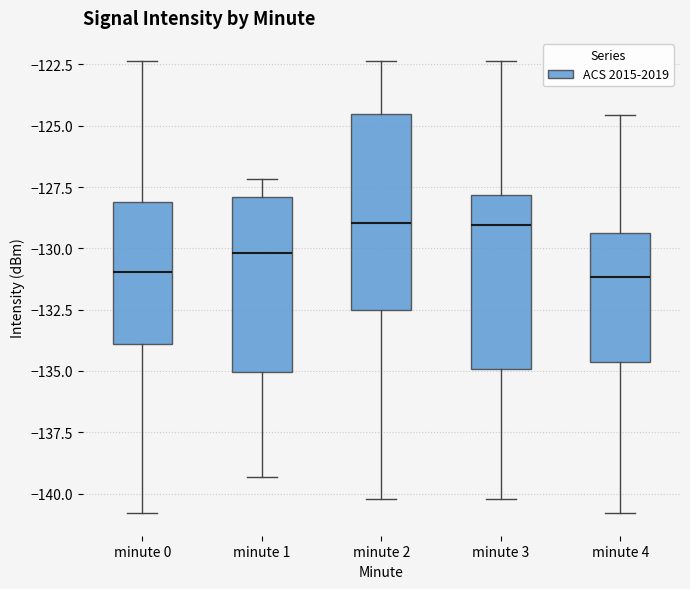

Reading left to right, read every box against the y-axis: the position of its median line, the range the box covers, and the ends of its whiskers. The values are not printed on the chart, so give them approximately, as read against the axis.

minute 0: median -131.0, box -134.0 to -128.0, whiskers -141.0 to -122.5
minute 1: median -130.0, box -135.0 to -128.0, whiskers -139.5 to -127.0
minute 2: median -129.0, box -132.5 to -124.5, whiskers -140.0 to -122.5
minute 3: median -129.0, box -135.0 to -128.0, whiskers -140.0 to -122.5
minute 4: median -131.0, box -134.5 to -129.5, whiskers -141.0 to -124.5